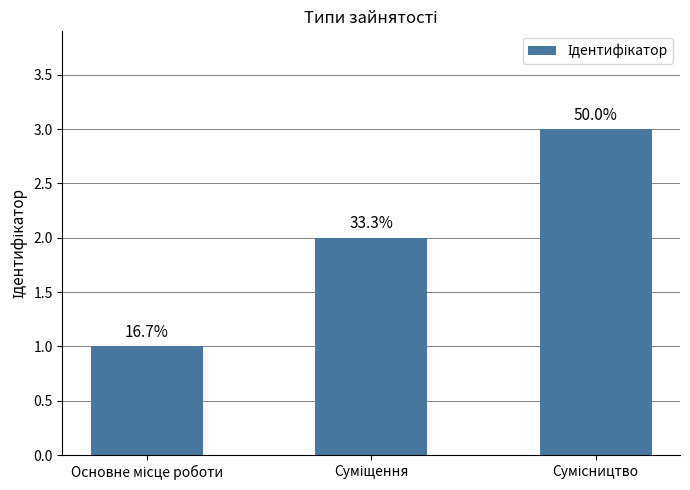

What is the ratio of the value at Основне місце роботи to the value at Суміщення?

0.5